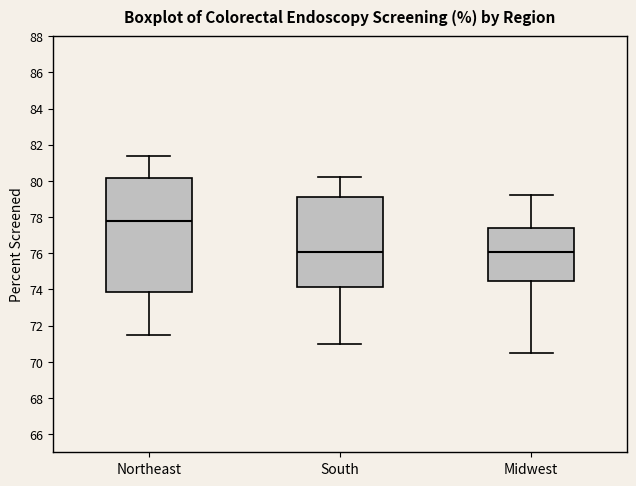

Reading left to right, transcribe this box plot: for each box, give where its median line is, the range the box spans, and where its two whiskers end, as read against the y-axis. The values are not printed on the chart, so give them approximately, as read against the axis.

Northeast: median 77.8, box 73.8 to 80.2, whiskers 71.6 to 81.4
South: median 76.0, box 74.2 to 79.2, whiskers 71.0 to 80.2
Midwest: median 76.0, box 74.4 to 77.4, whiskers 70.6 to 79.2